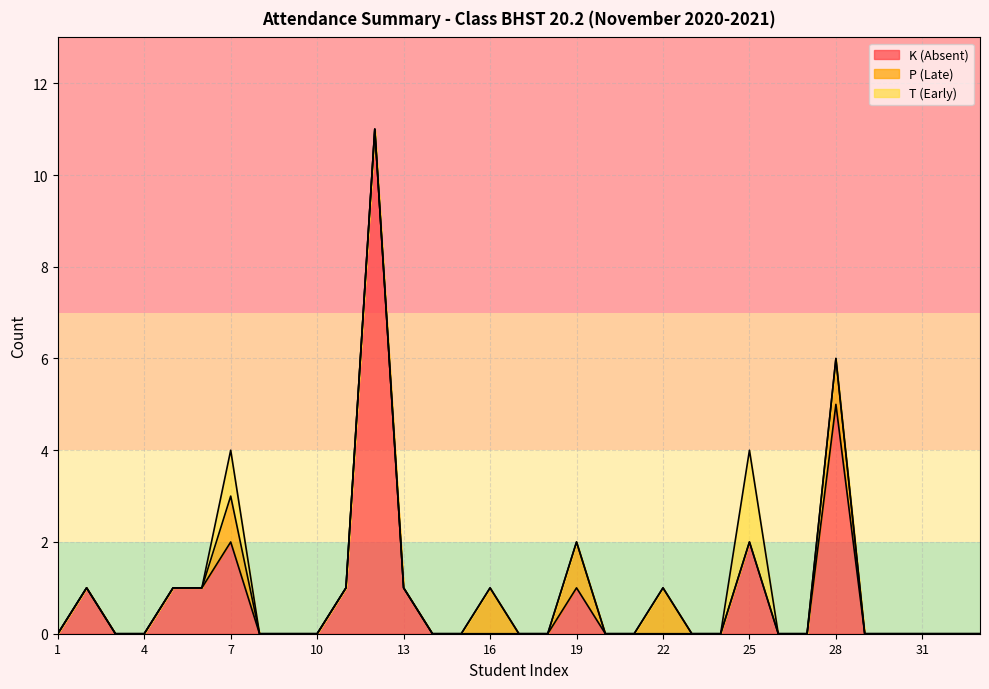

True or false: P (Late) has more than 1 interior local peaks.

True